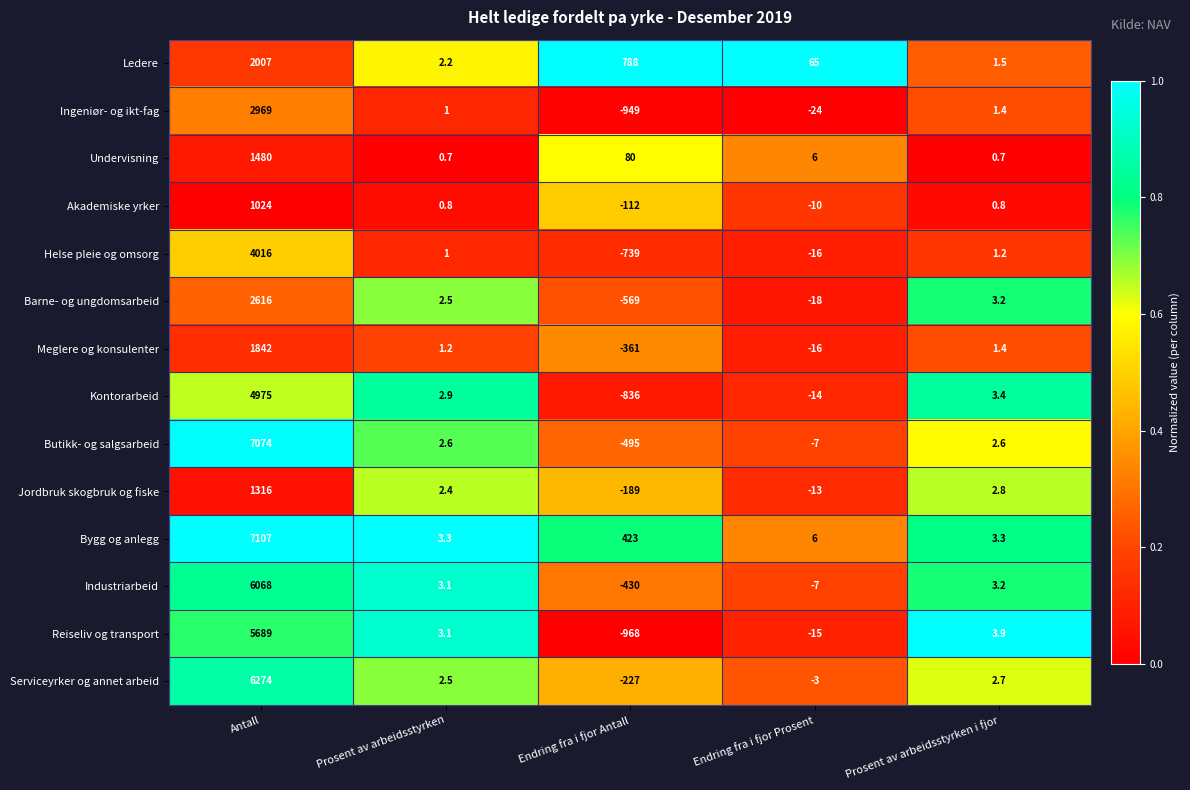

At which label does Barne- og ungdomsarbeid reach its peak?

Antall